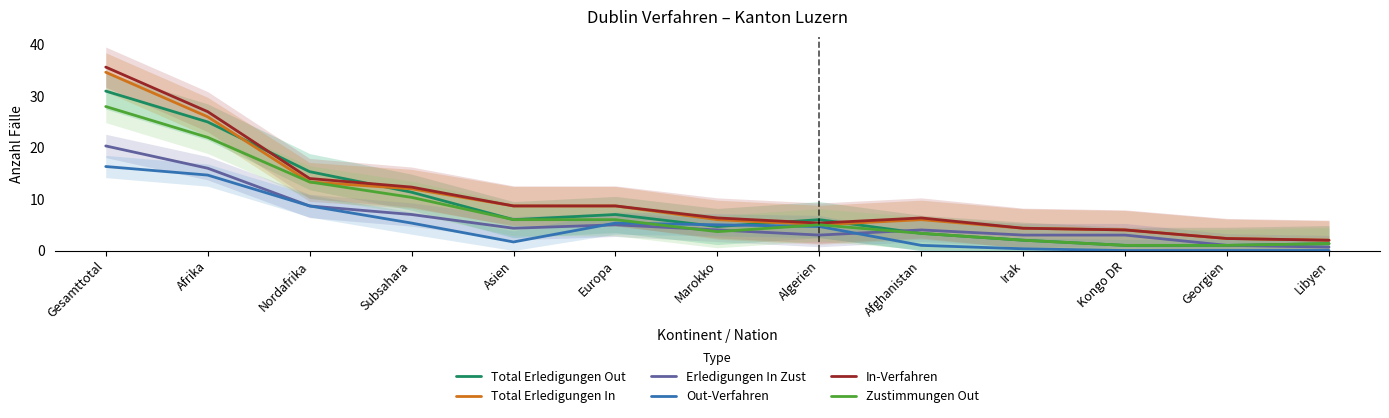

The In-Verfahren series shows 8.7 at Europa. True or false?

True